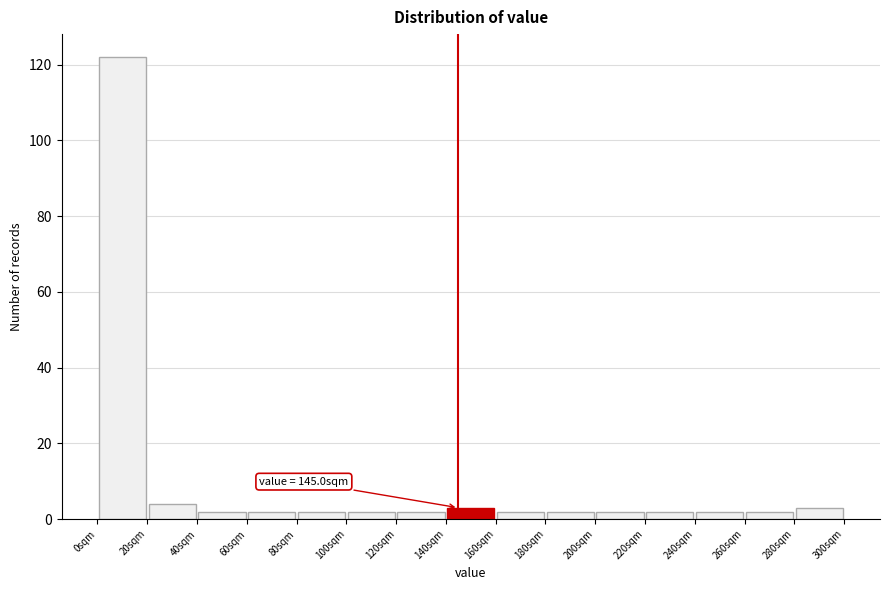

Over which range of the x-axis is the bar tallest?

0 to 20